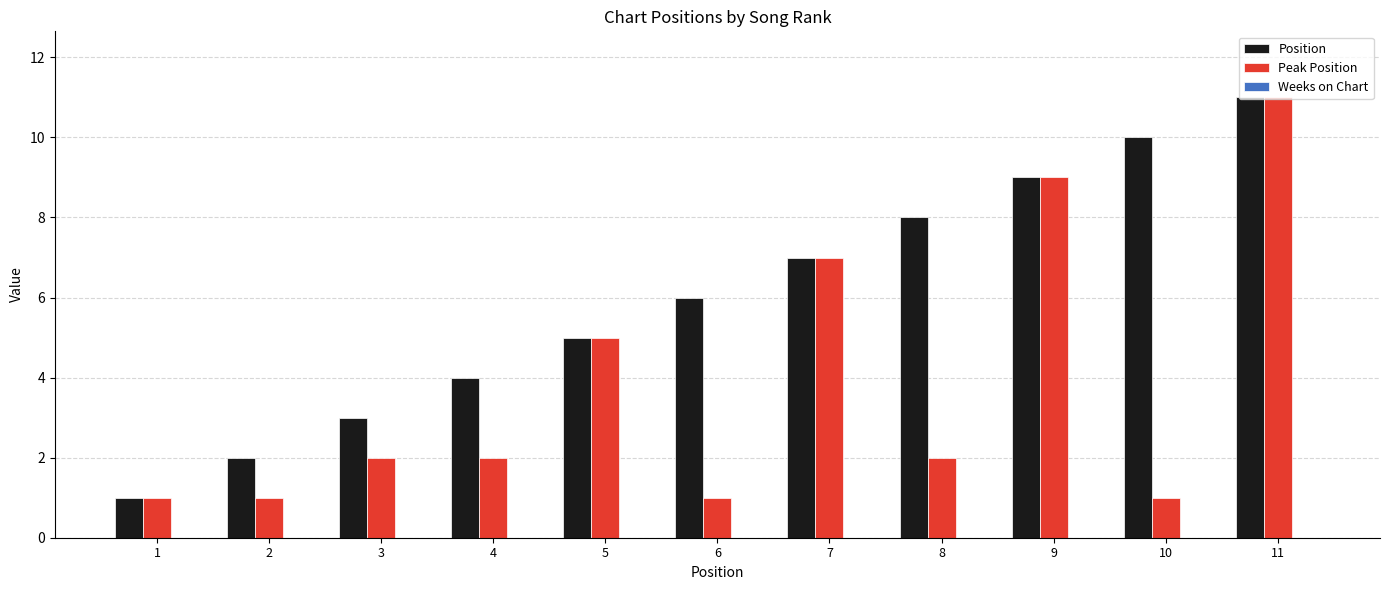

What is the sum of the Position values at 7 and 2?

9